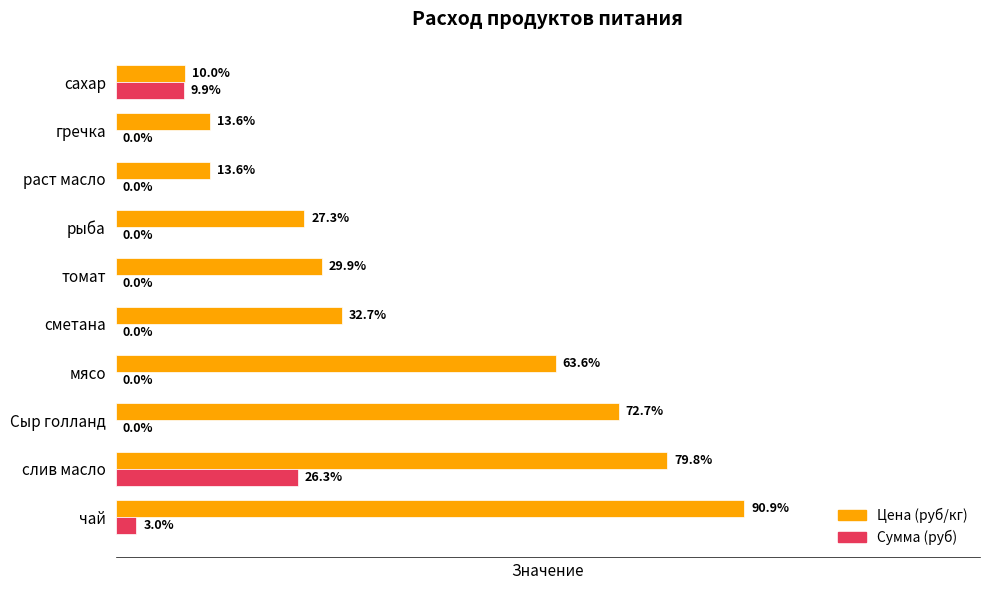

What are all the series names shown in the legend?

Цена (руб/кг), Сумма (руб)